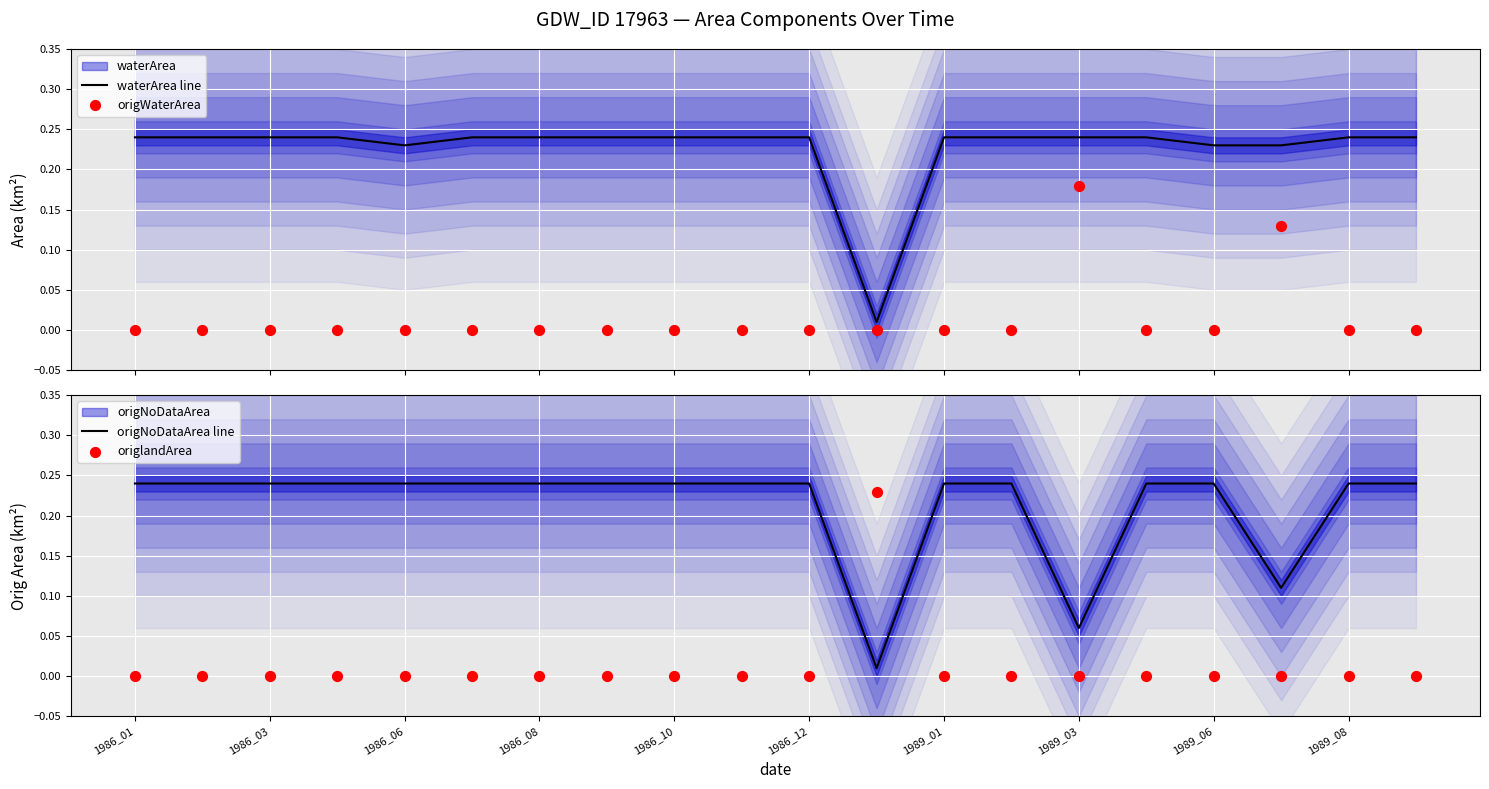

Which series has the largest total across all categories?

waterArea line